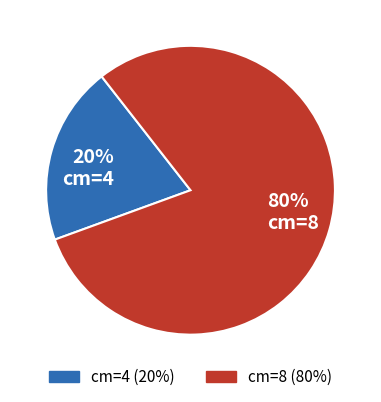

Is there a majority slice in this chart?

Yes